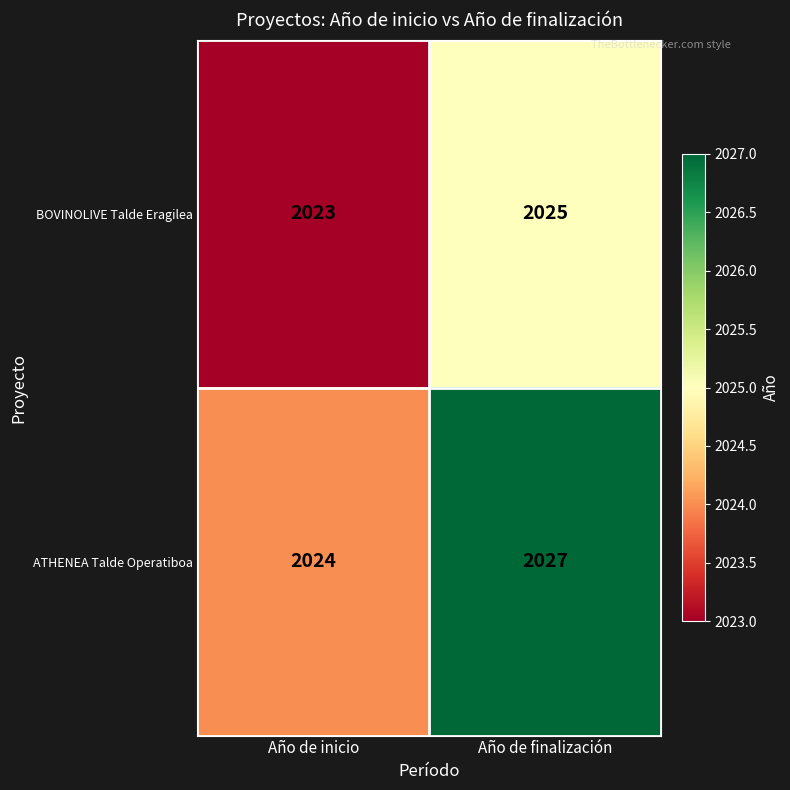

What is the greatest value displayed?

2027